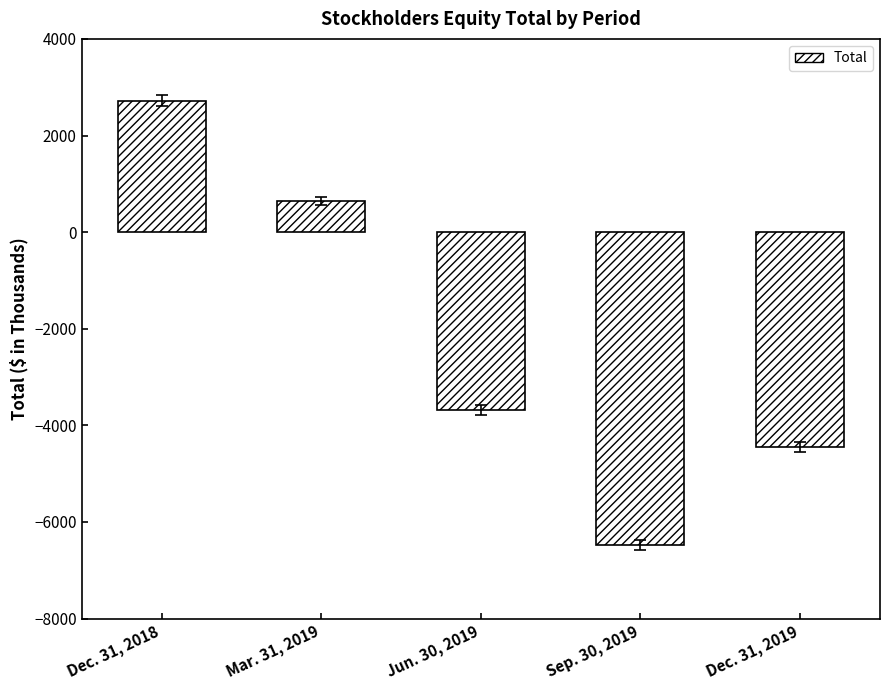

What is the average value?

-2247